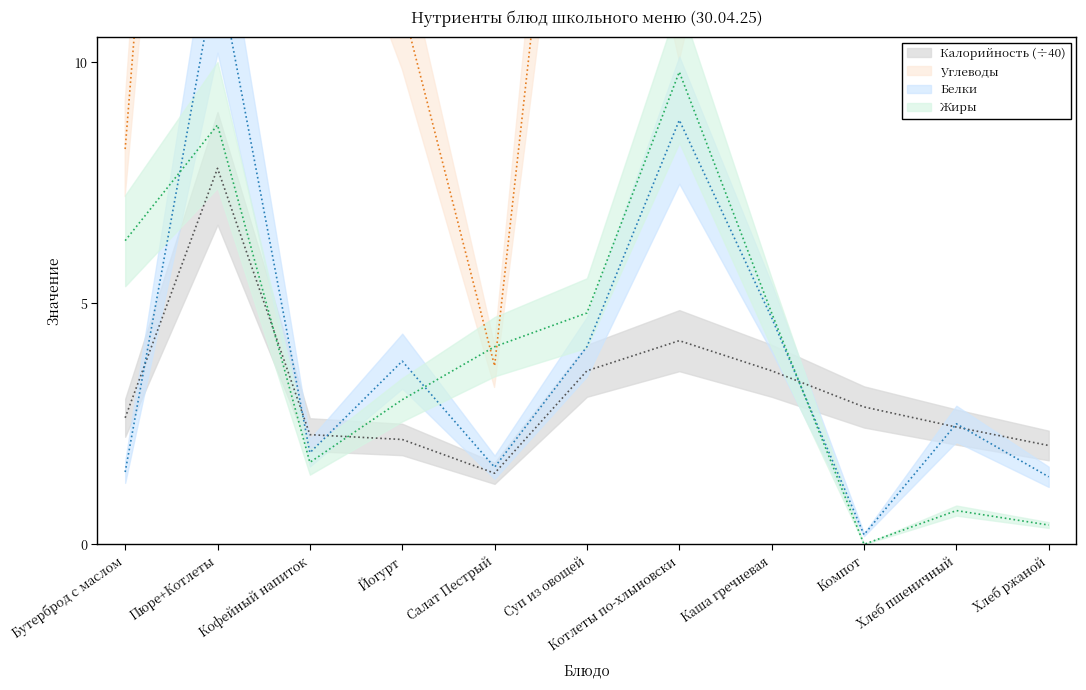

What is the highest value of the Белки series?

12.0